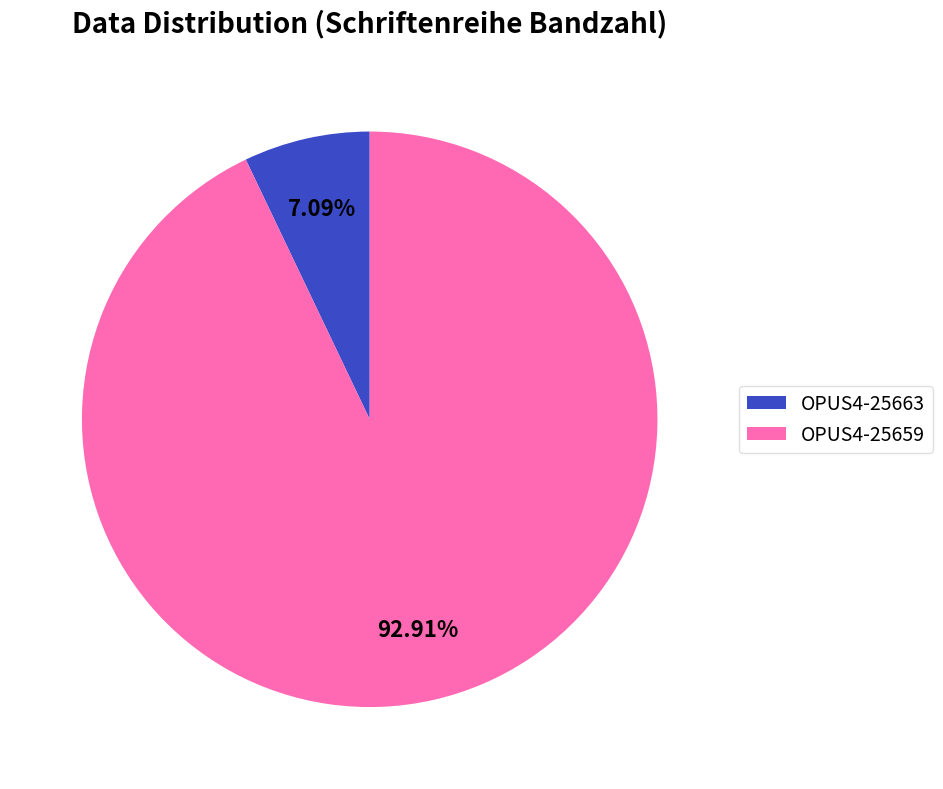

Combined, what portion of the pie is OPUS4-25659 and OPUS4-25663?

100.0%